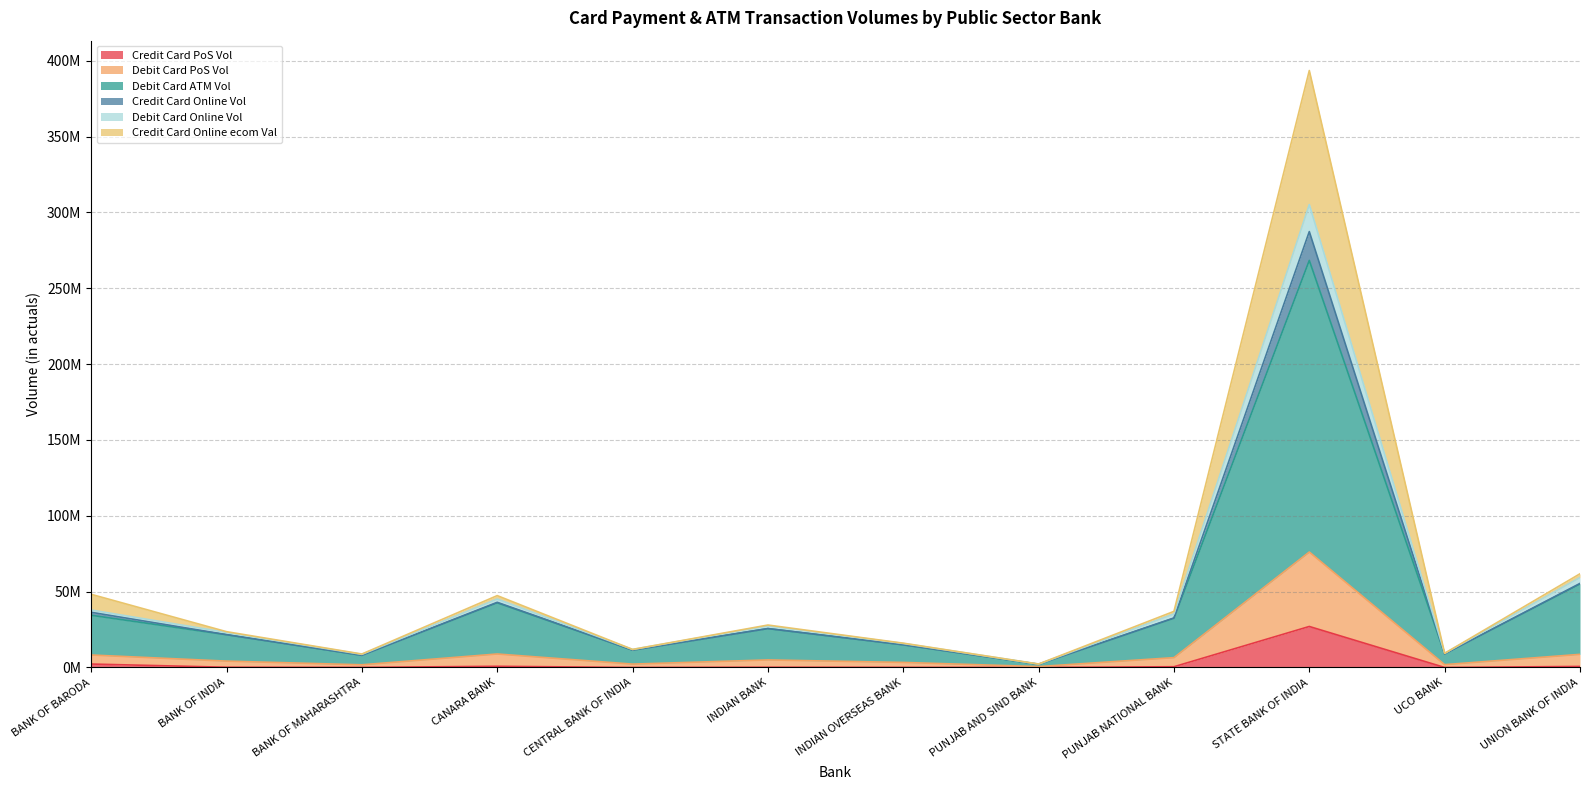

True or false: Debit Card Online Vol has a value of 14194306 at BANK OF MAHARASHTRA.

False